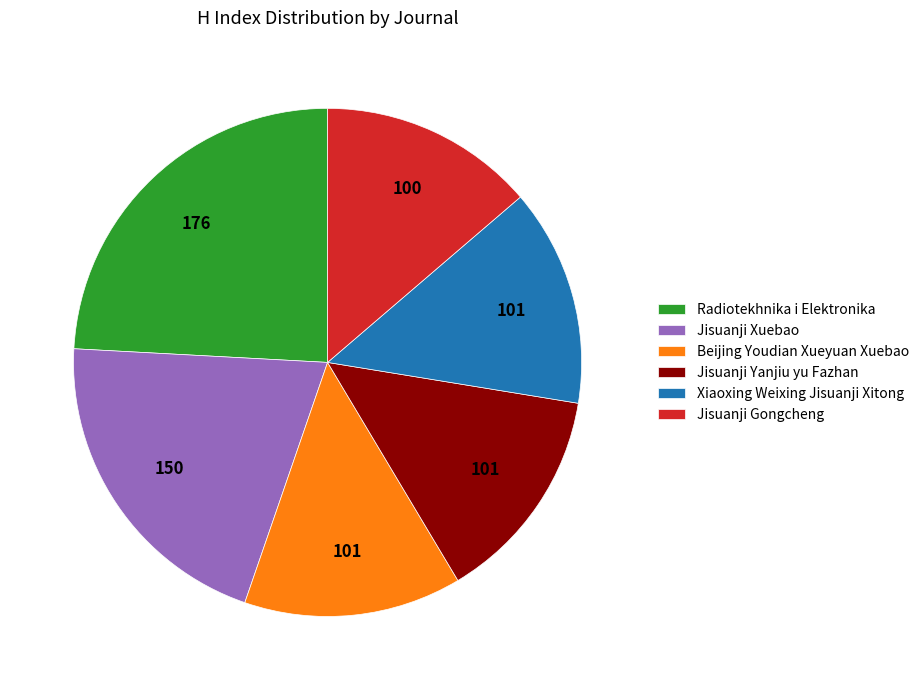

How many slices are in this pie chart?

6